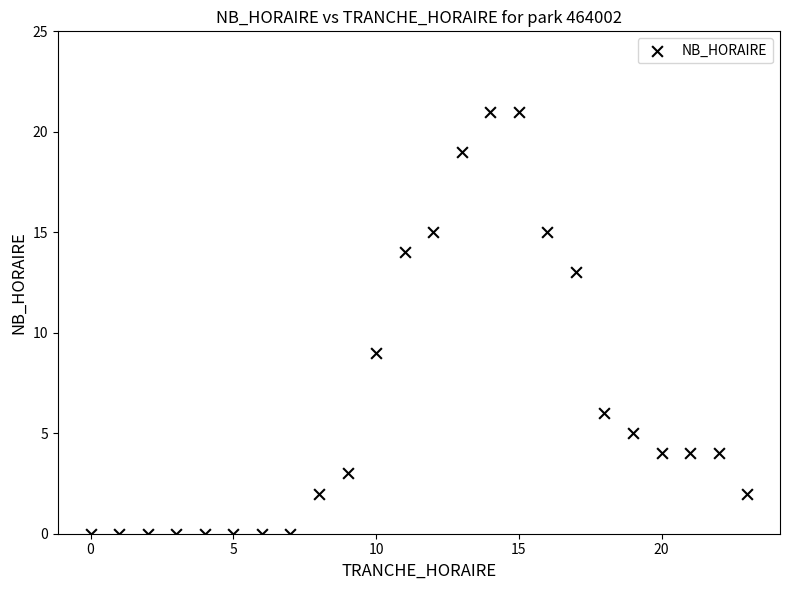

What Y value in the scatter plot is closest to 10?

9